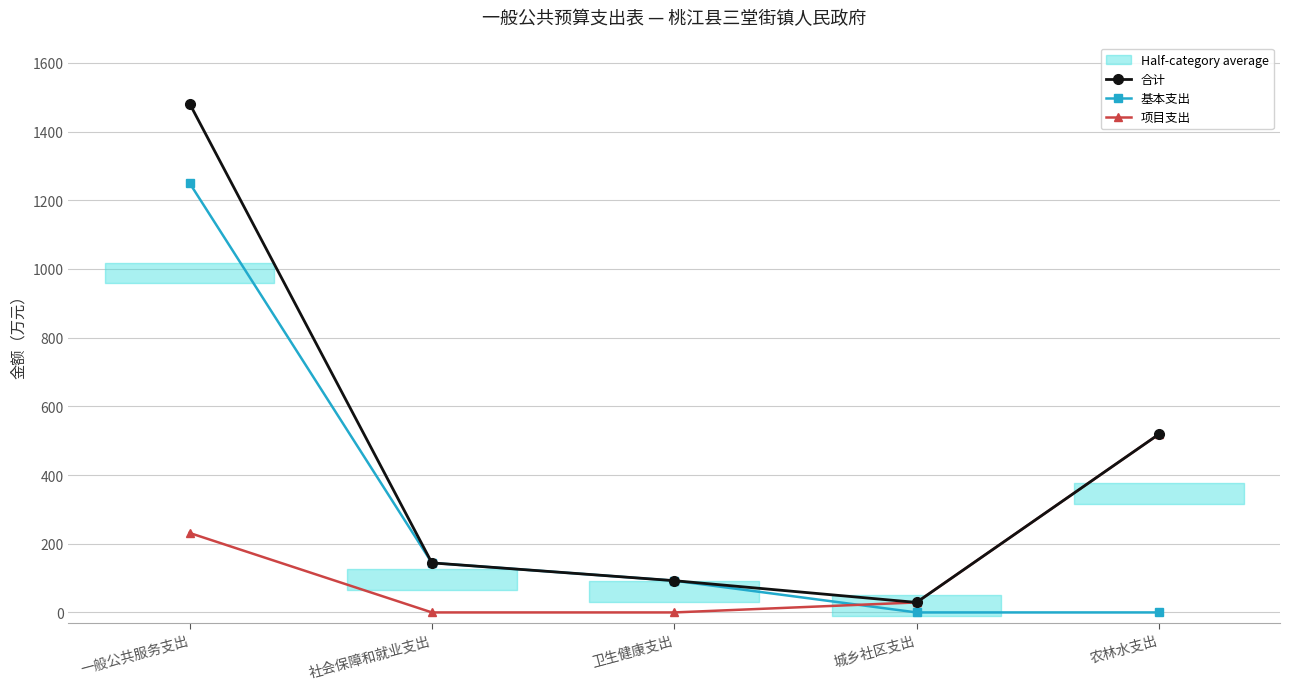

What is the total value across all series at 社会保障和就业支出?

288.5